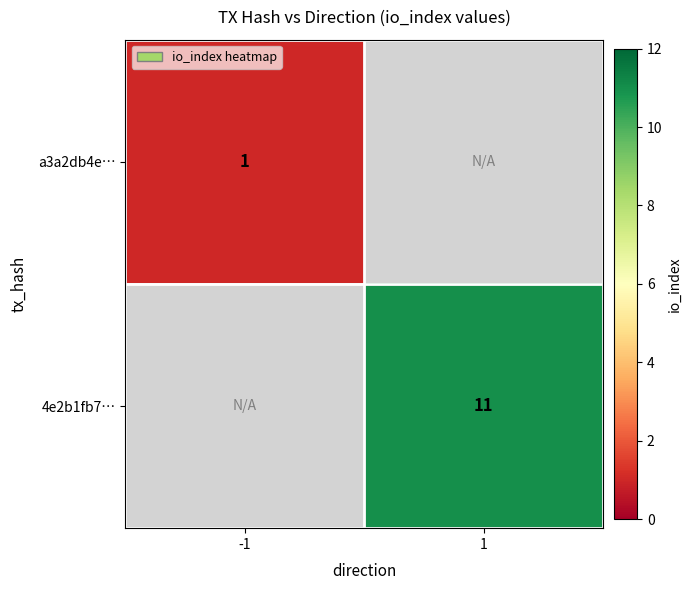

Which label corresponds to the largest value in the chart?

1